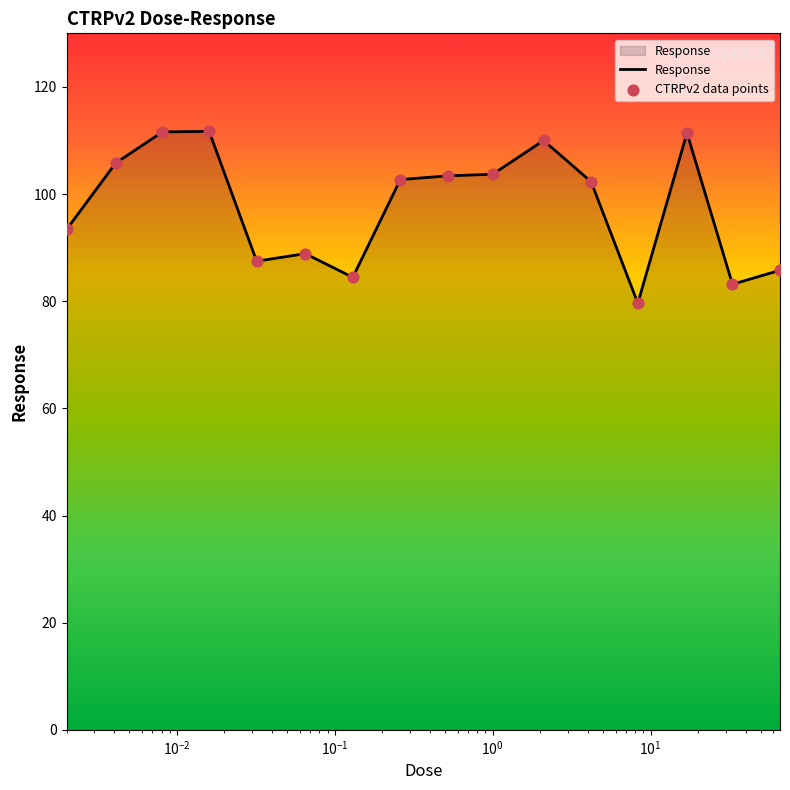

What is the smallest value displayed?

79.6